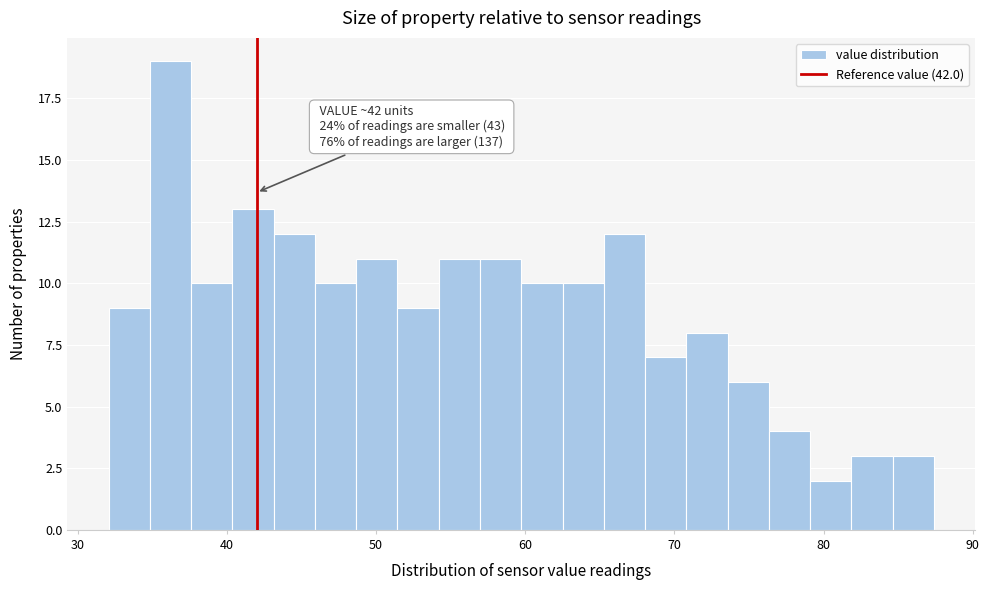

Read against the x-axis, roughly where is the centre of the tallest bar?

36